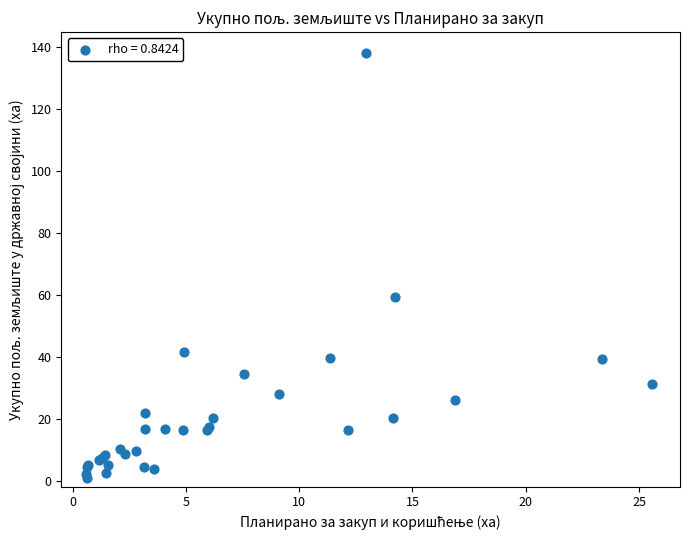

What Y value in the scatter plot is closest to 69?

59.3